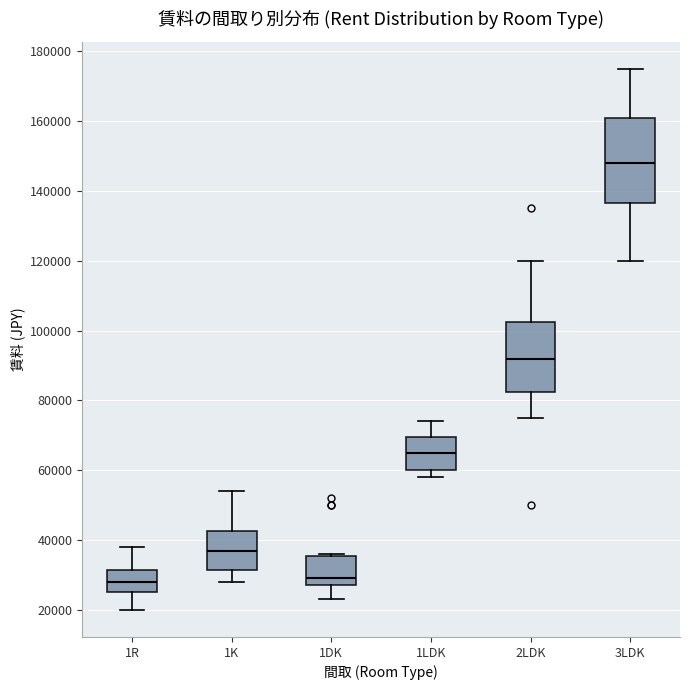

Which box is the tallest, from its lower edge to its upper edge?

3LDK